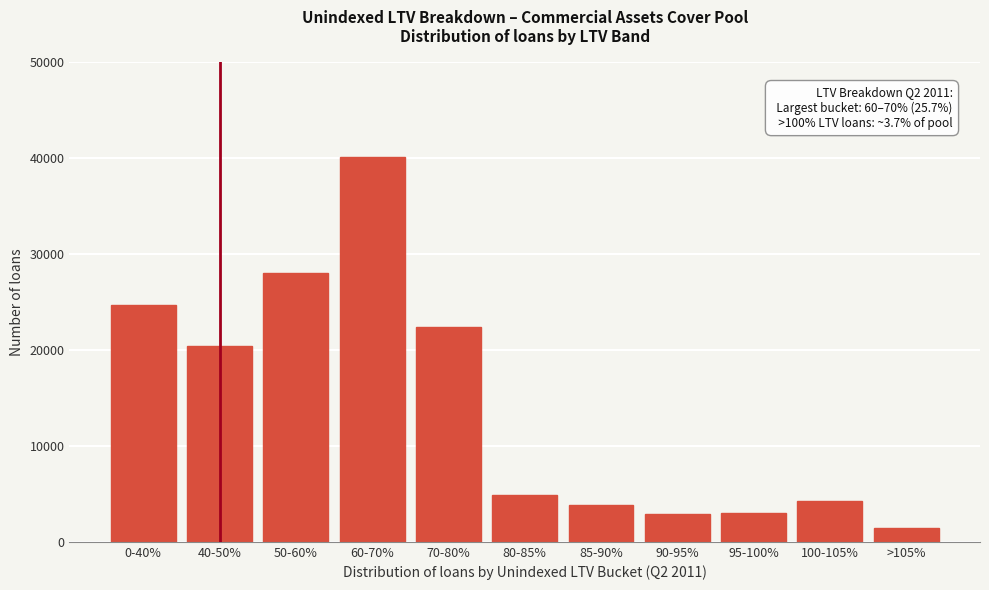

What is the label of the 8th bar from the right?

60-70%